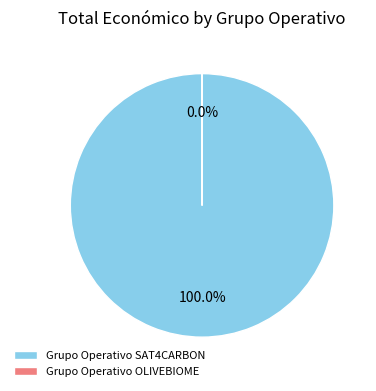

Which slice represents more than half of the pie?

Grupo Operativo SAT4CARBON